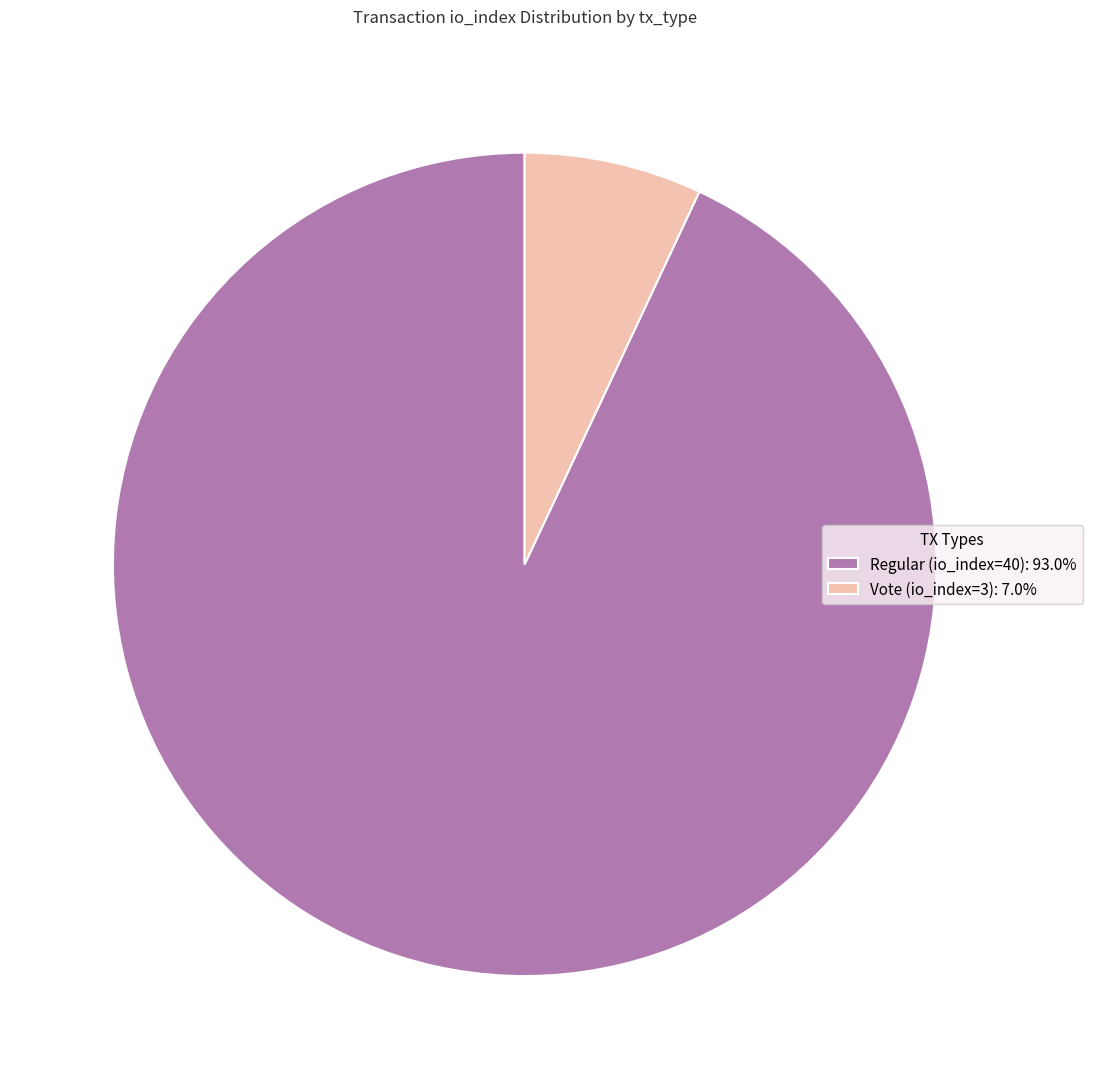

The Vote (io_index=3) slice represents 1% of the pie. True or false?

False